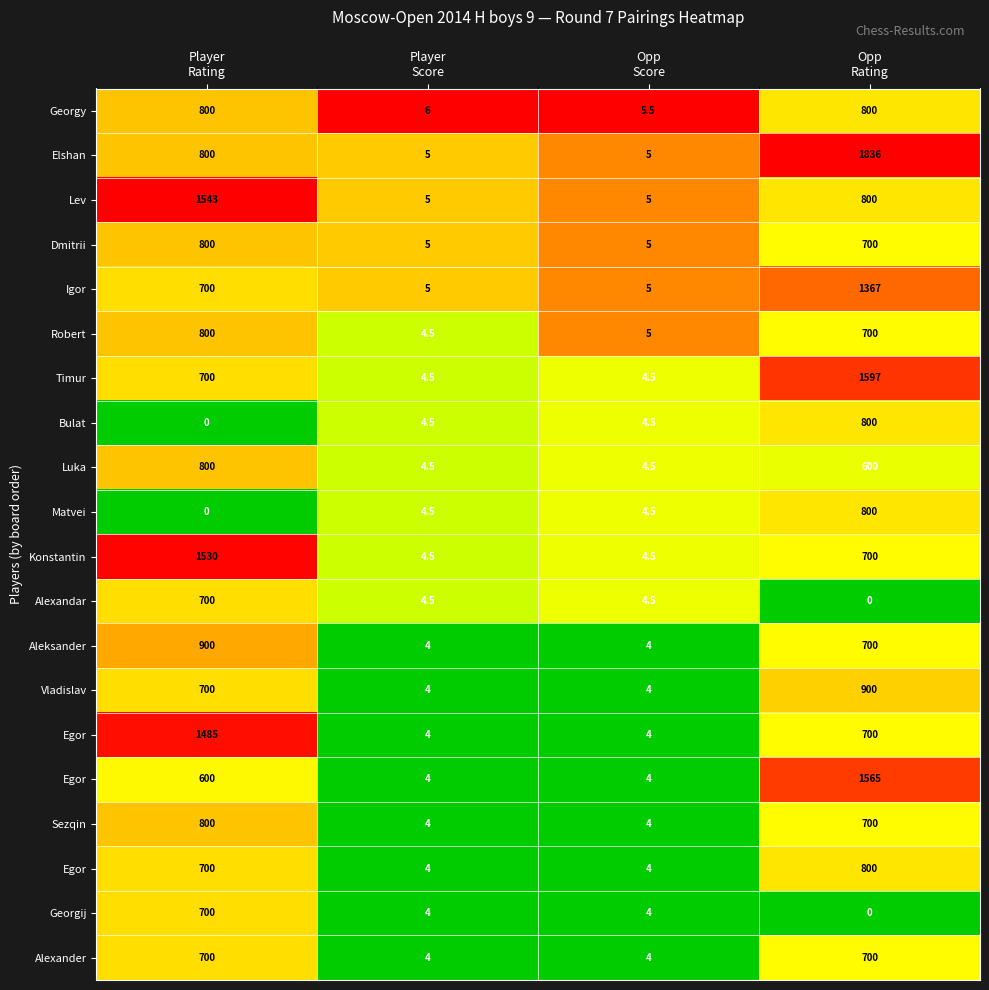

How many series are shown in this chart?

20